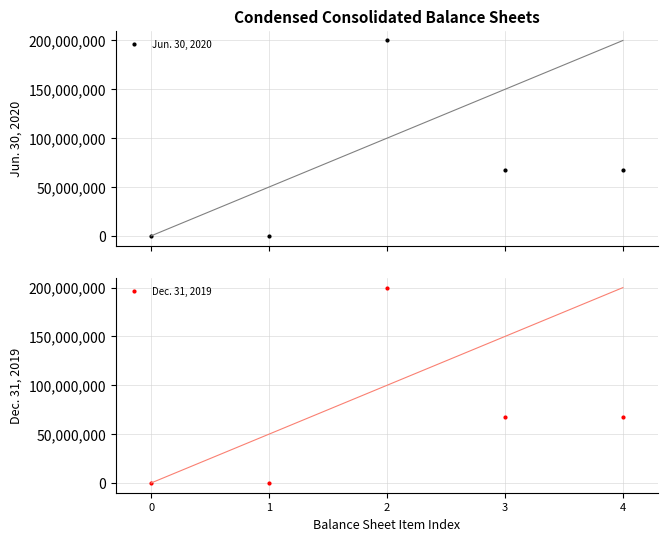

Which has a higher value, 4 or 0?

4